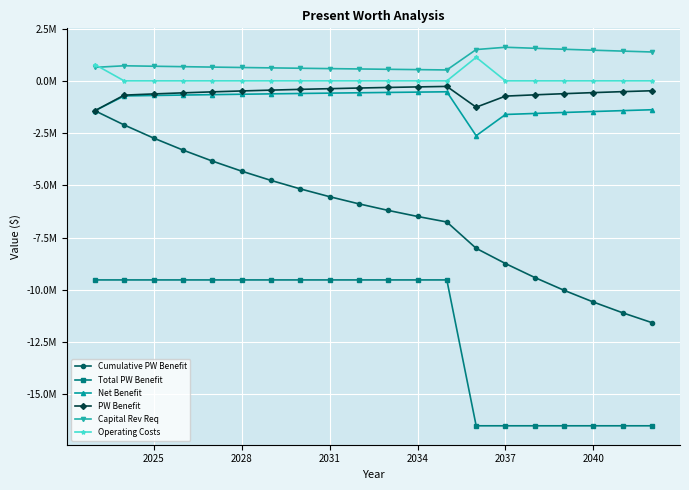

What are all the series names shown in the legend?

Cumulative PW Benefit, Total PW Benefit, Net Benefit, PW Benefit, Capital Rev Req, Operating Costs